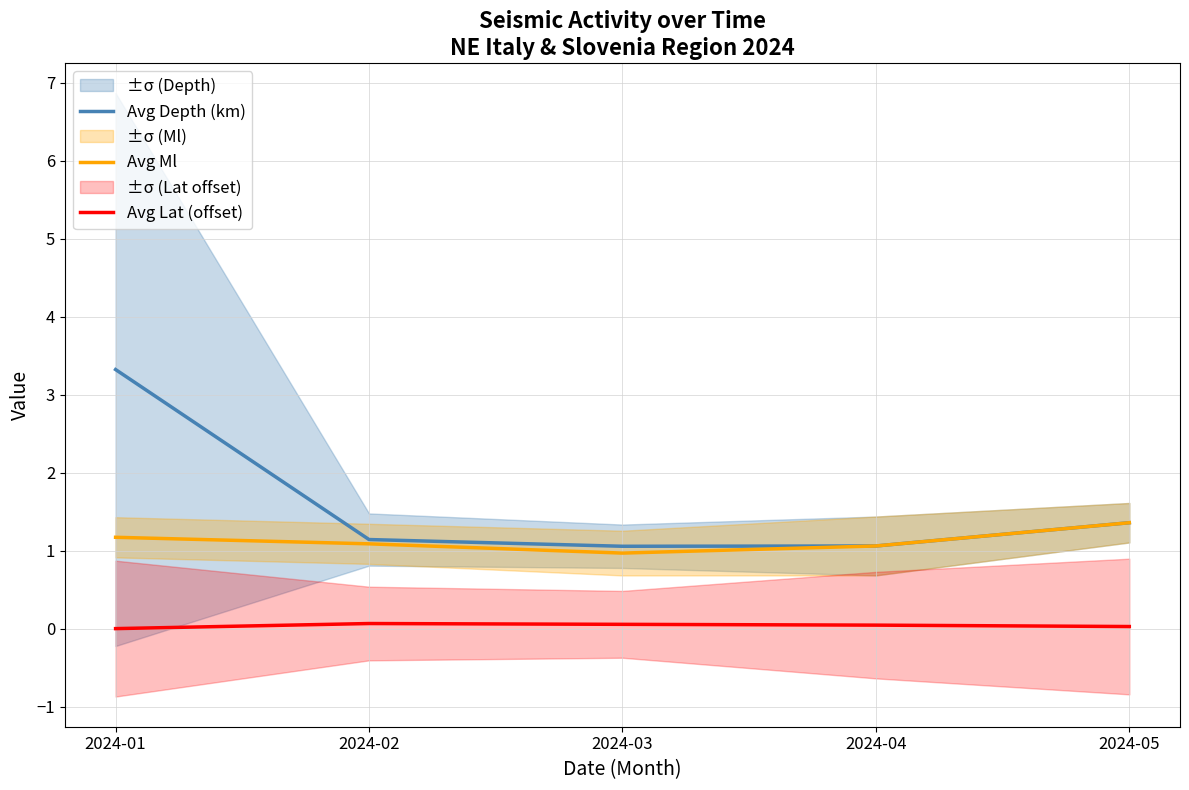

What is the value of the Avg Ml point at the 5th from the left?

1.4